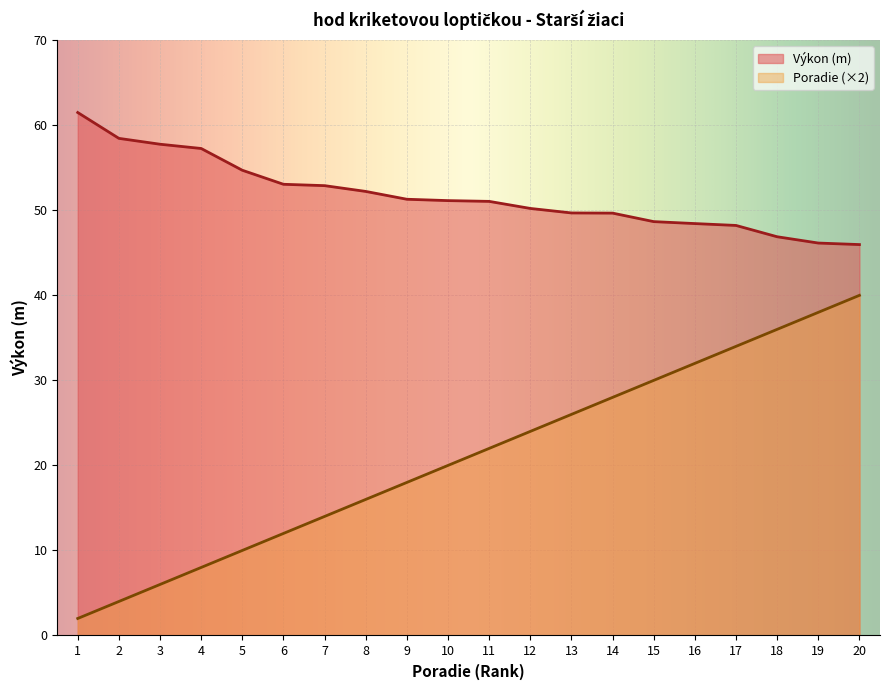

At how many categories does at least one series exceed 31?

20